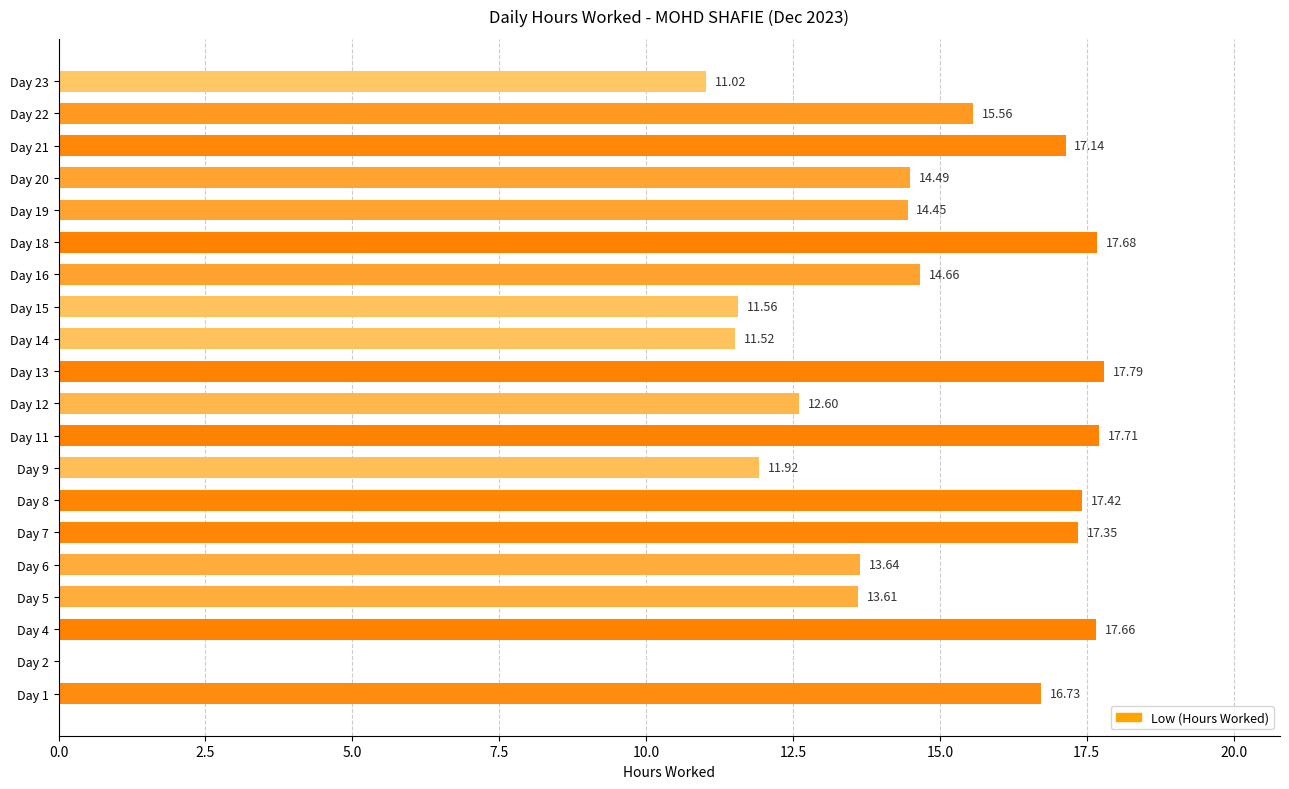

Between Day 22 and Day 19, which is larger?

Day 22